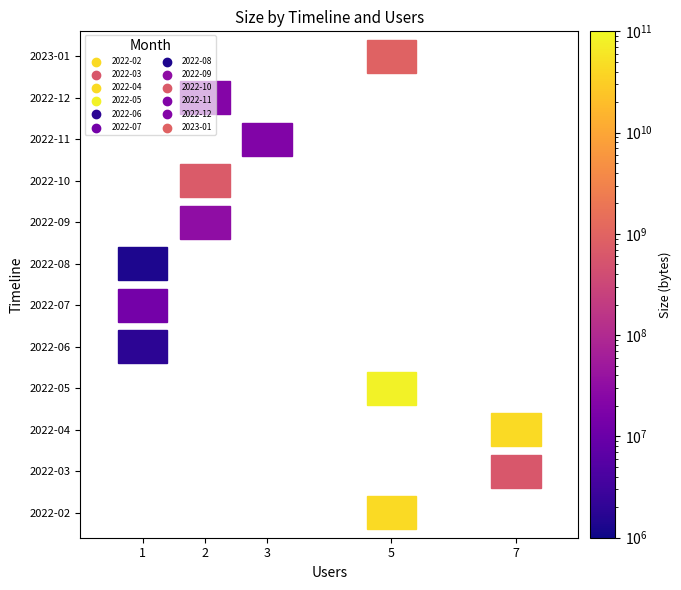

Reading left to right, what are all the values shown in this chart?

2022-02: 5	43551977826
2022-03: 7	613423009
2022-04: 7	43430348016
2022-05: 5	83013767048
2022-06: 1	1807114
2022-07: 1	13405948
2022-08: 1	1331073
2022-09: 2	30854917
2022-10: 2	684013696
2022-11: 3	20064834
2022-12: 2	21825152
2023-01: 5	924062133